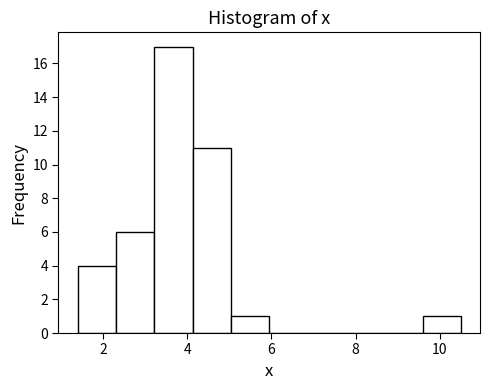

Over which range of the x-axis is the bar tallest?

3.2 to 4.2